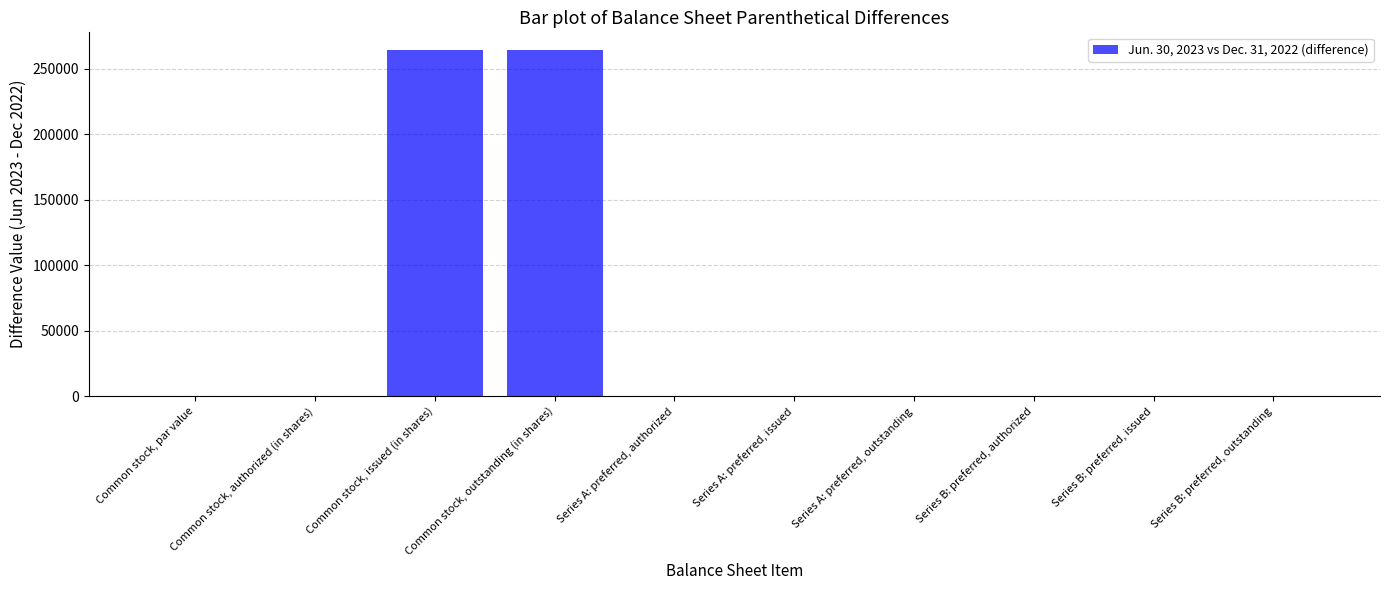

What is the sum of all values?

528914